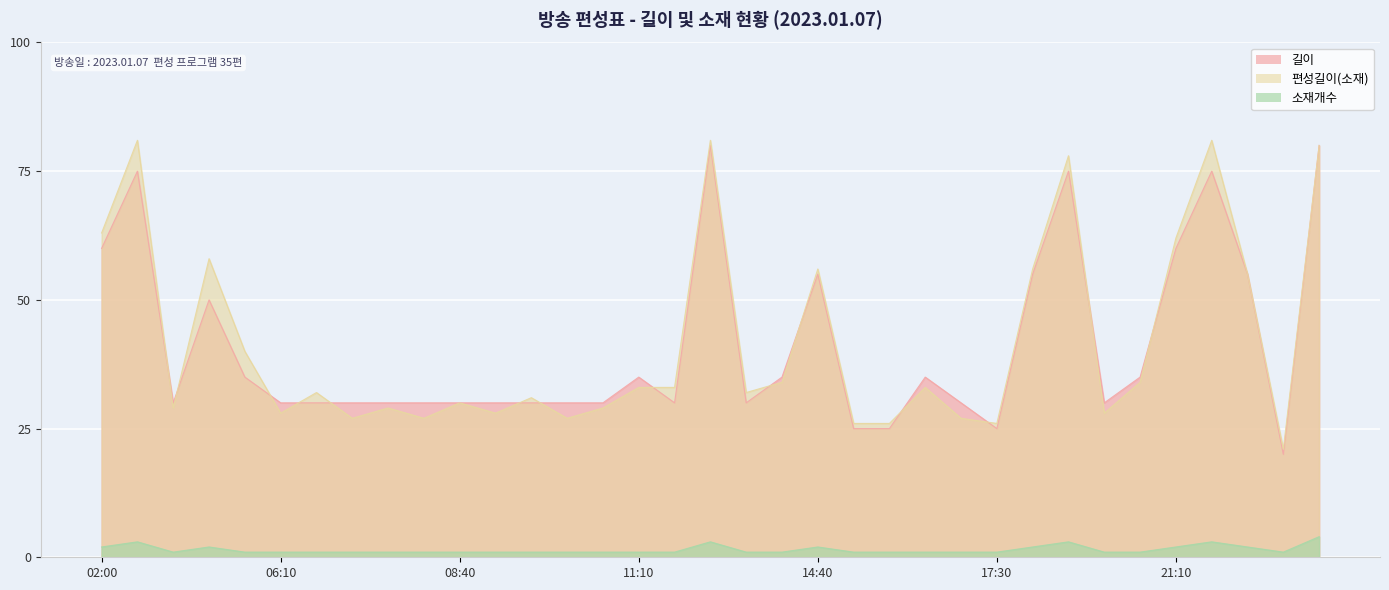

Read the 편성길이(소재) value at 07:10, to the nearest 10.

30